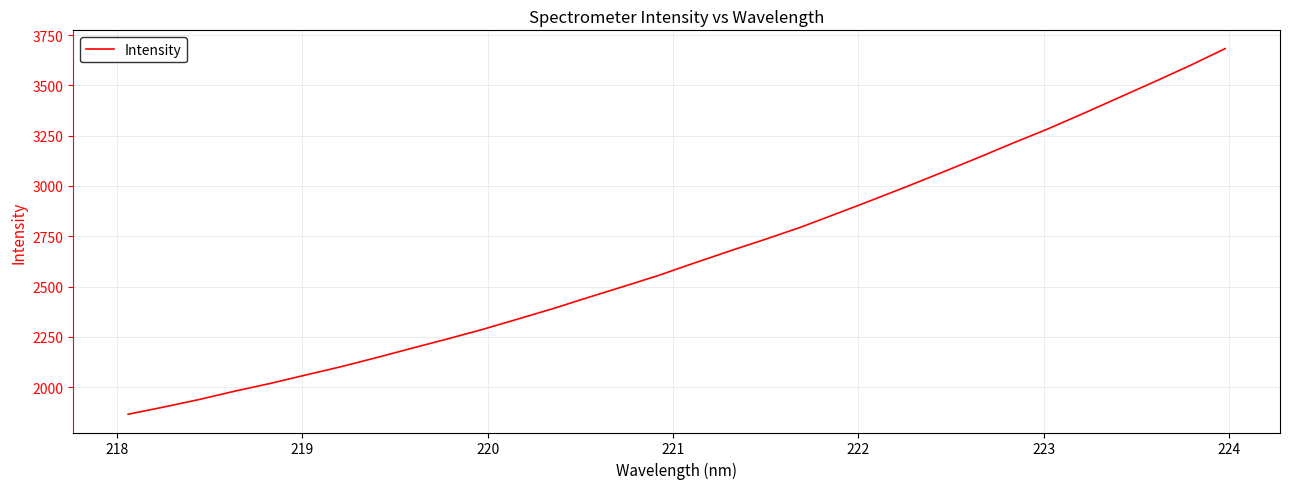

What is the difference between the maximum and minimum values?

1817.9